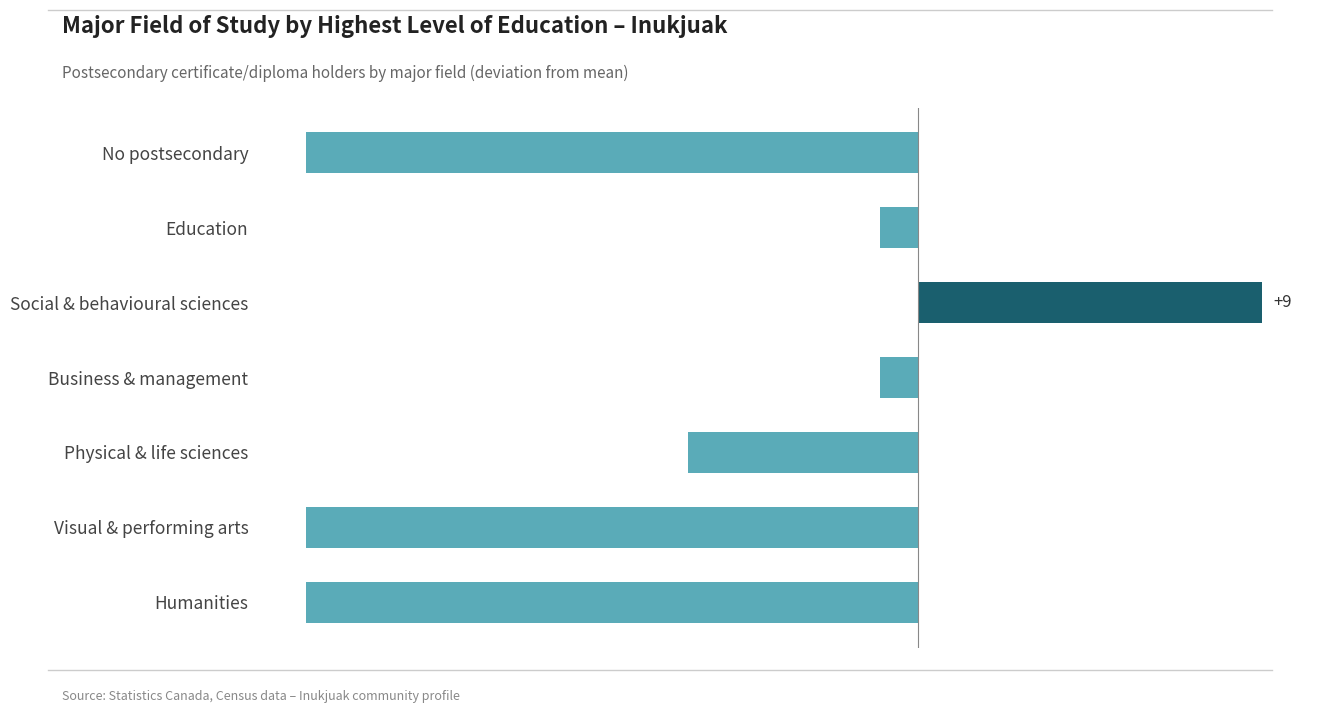

How many positive values are there?

1